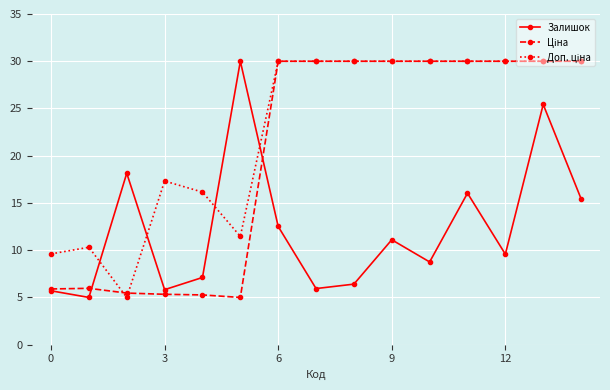

At how many categories does at least one series exceed 23?

10